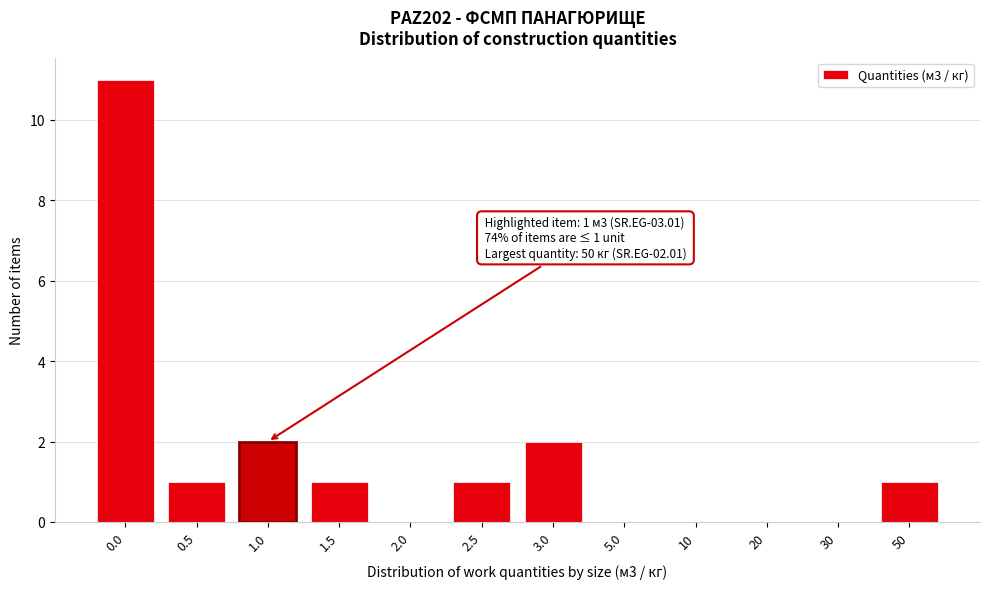

Reading left to right, what are all the values shown in this chart?

0.0=11	0.5=1	1.0=2	1.5=1	2.0=0	2.5=1	3.0=2	5.0=0	10=0	20=0	30=0	50=1